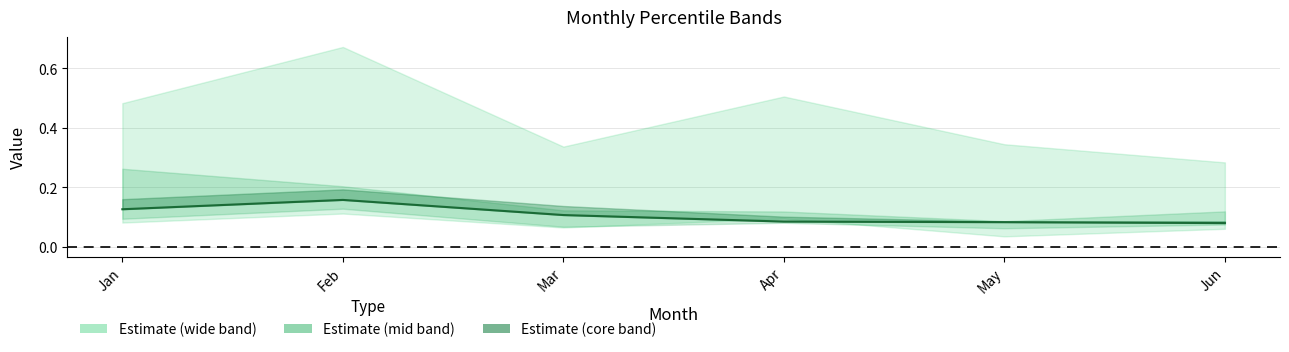

Reading left to right, what are all the values shown in this chart?

Jan=0.1	Feb=0.2	Mar=0.1	Apr=0.1	May=0.1	Jun=0.1